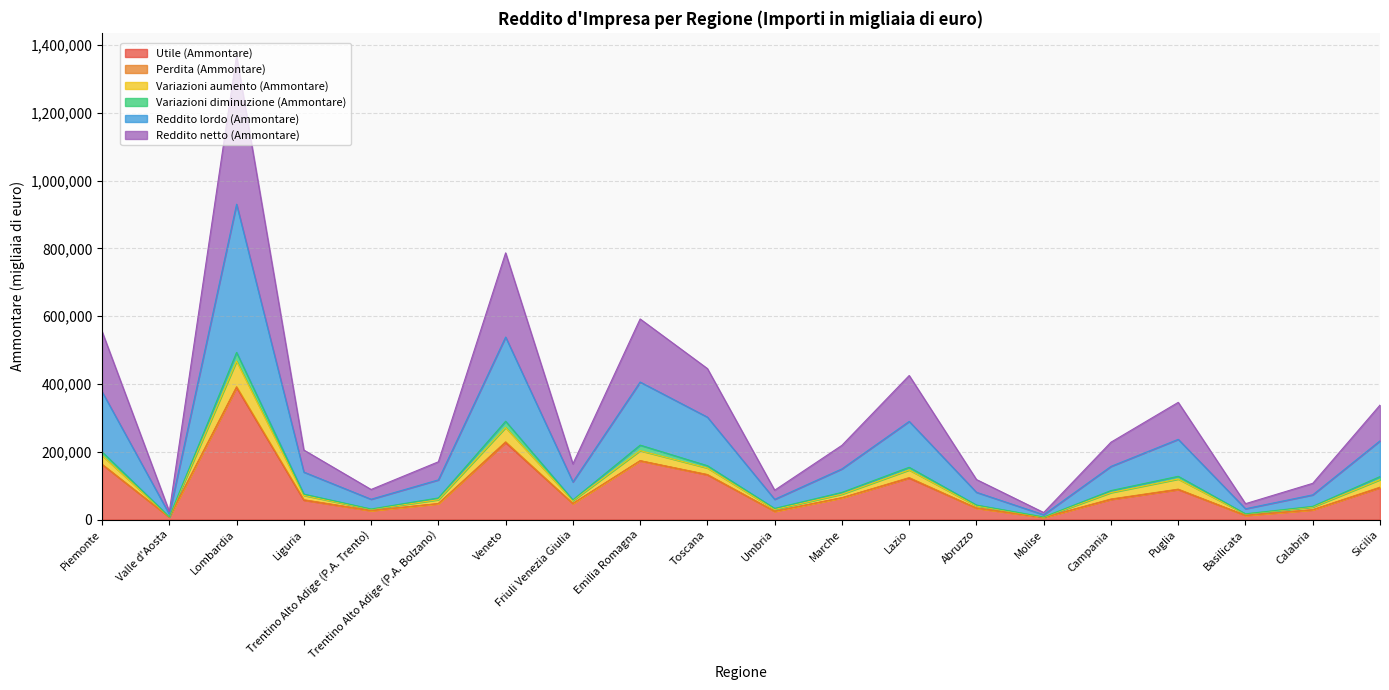

What is the highest value of the Utile (Ammontare) series?

389795